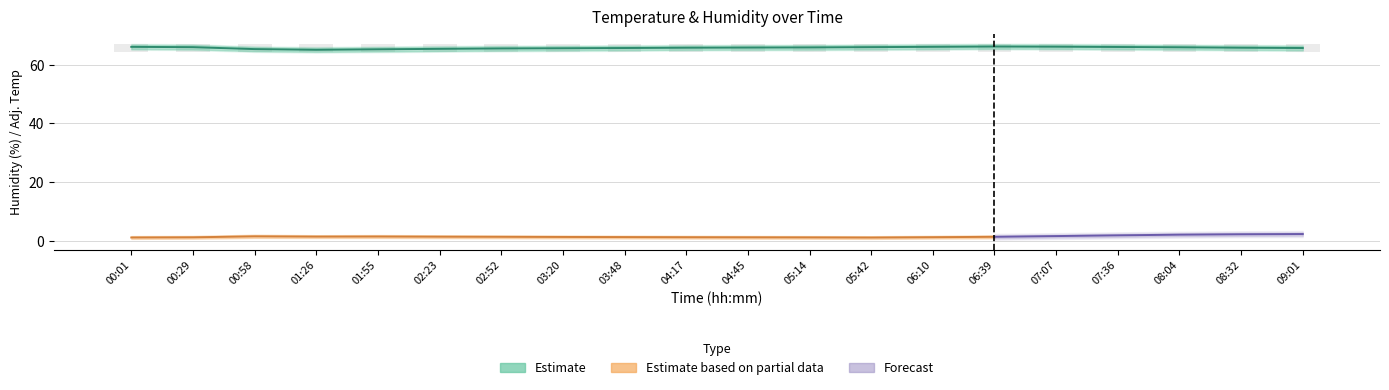

Which category has the lowest value across all series?

01:26